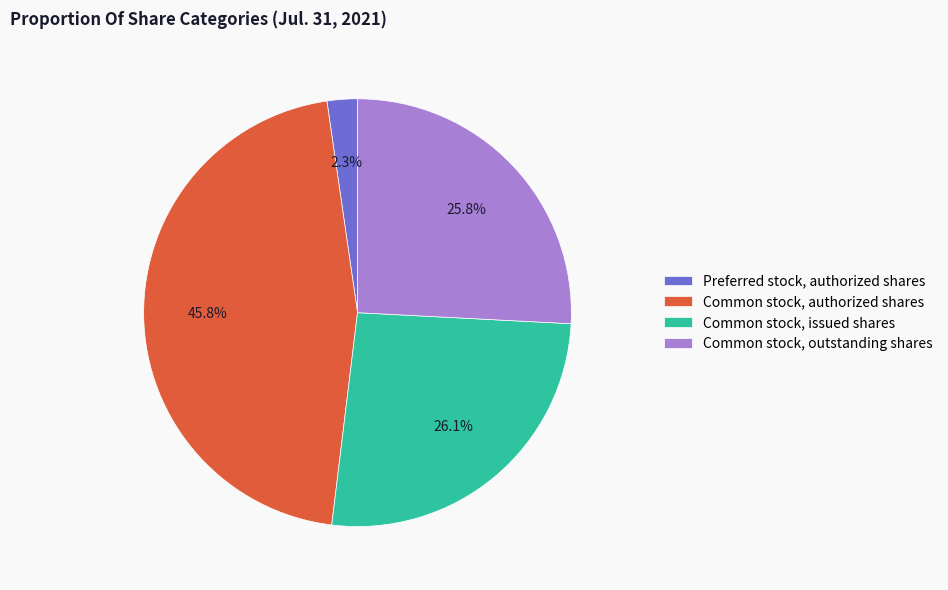

Which slice is the smallest?

Preferred stock, authorized shares